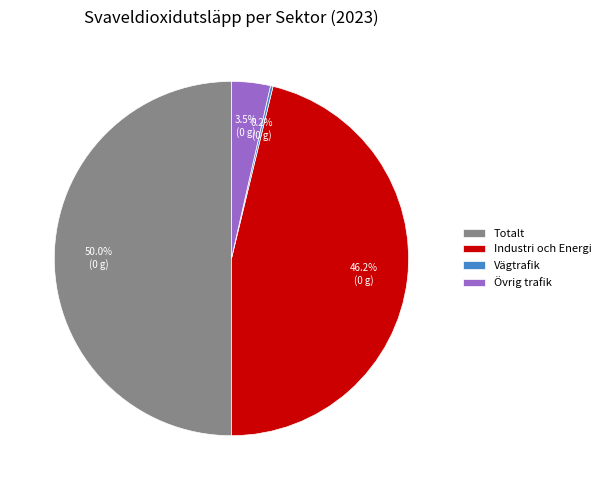

Do Industri och Energi and Totalt together represent more than half of the pie?

Yes